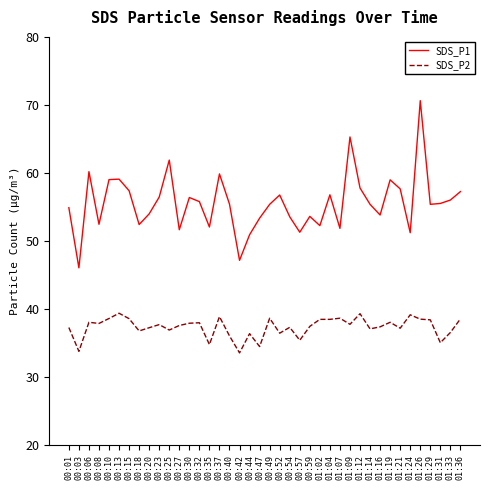

Between 00:10 and 00:25, which series saw the biggest shift?

SDS_P1